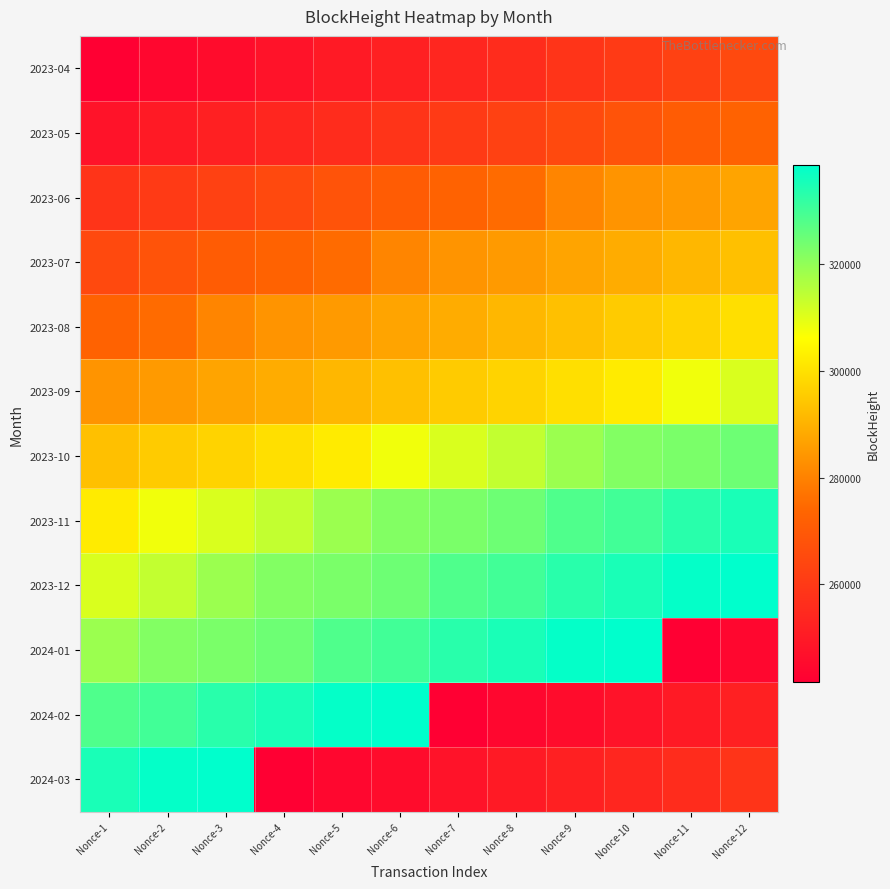

What is the total value across all series at Nonce-3?

3520319